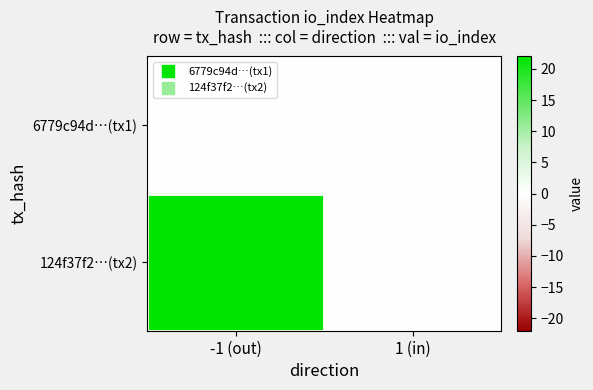

At 1 (in), list the series in order from smallest to largest.

6779c94d…(tx1), 124f37f2…(tx2)